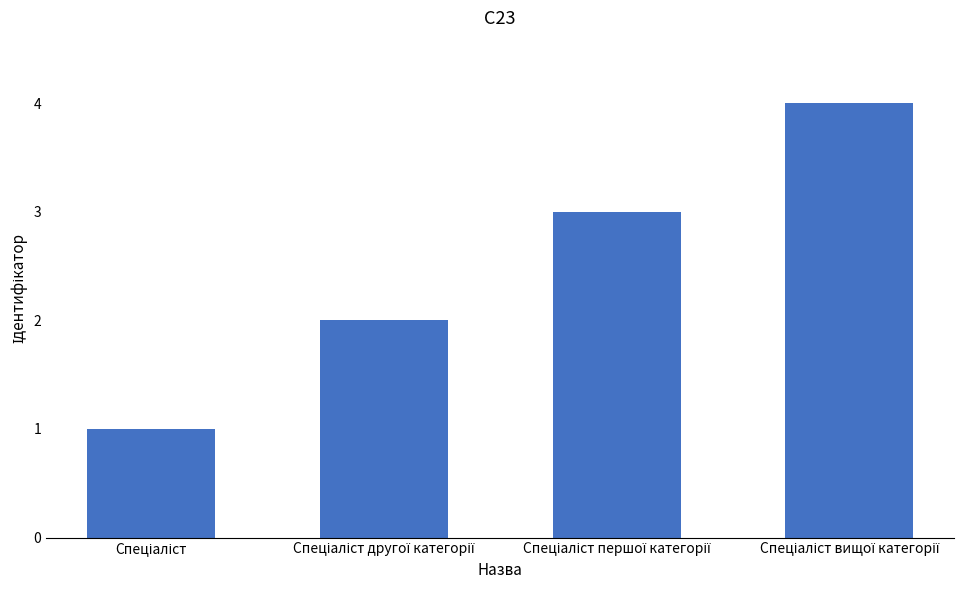

What is the maximum value shown in the chart?

4